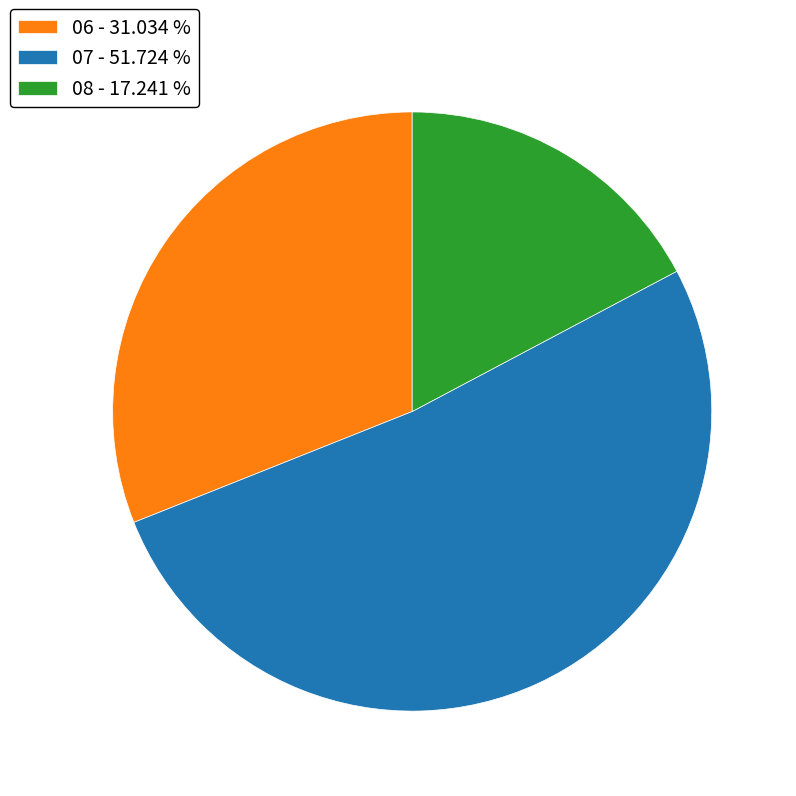

Which category has the smallest portion of the pie?

08